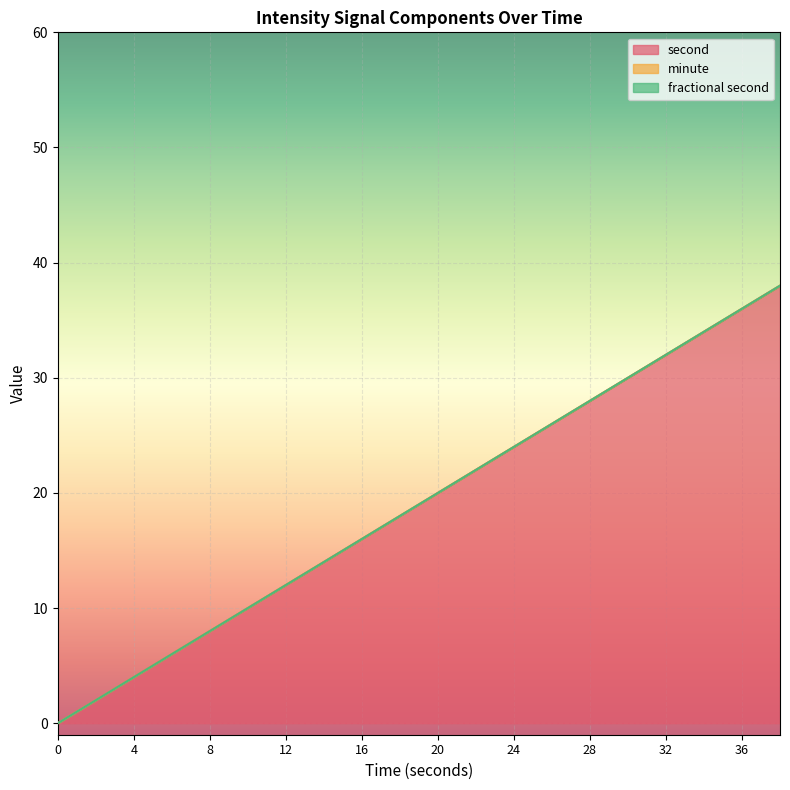

Rank the series by their maximum value, from highest to lowest.

second, minute, fractional second